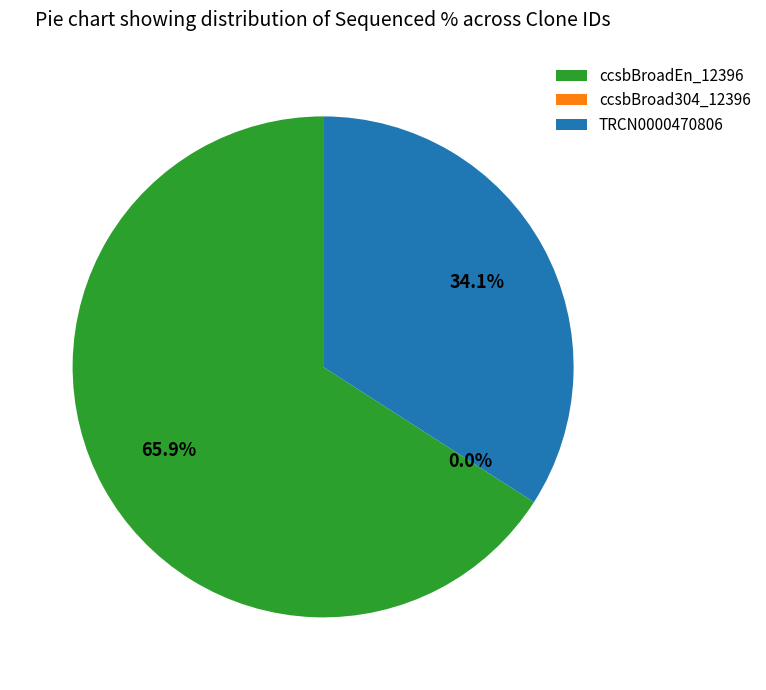

Is TRCN0000470806 the majority of the pie?

No